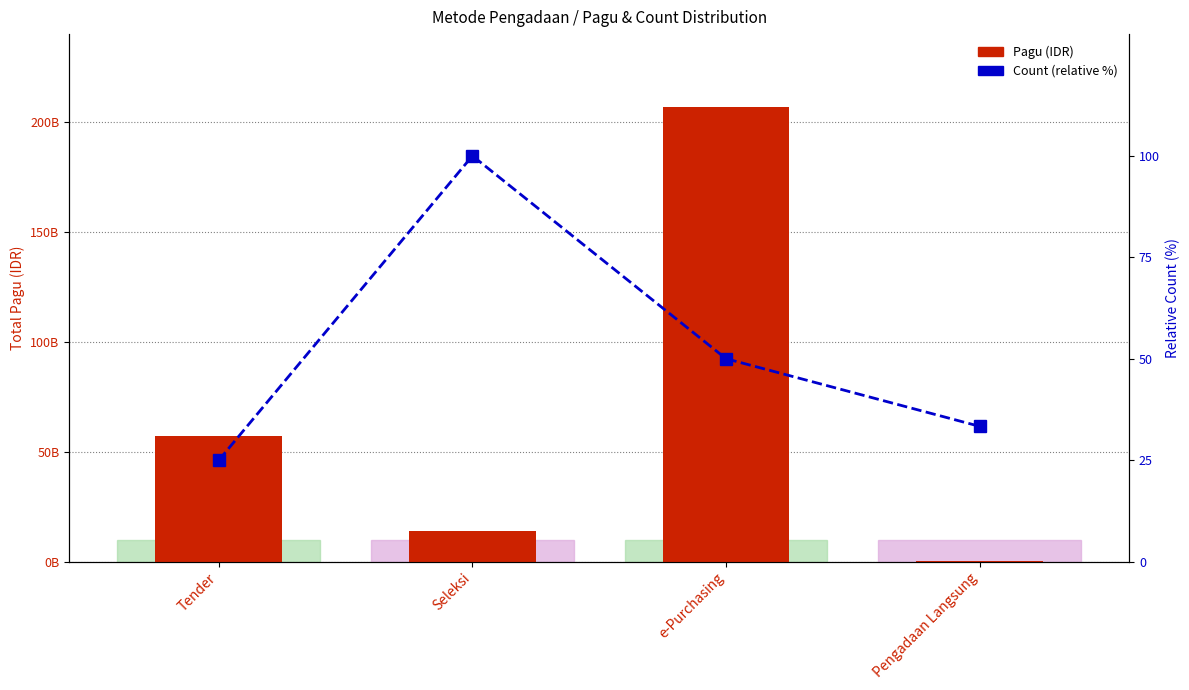

What is the label of the 1st bar from the left?

Tender